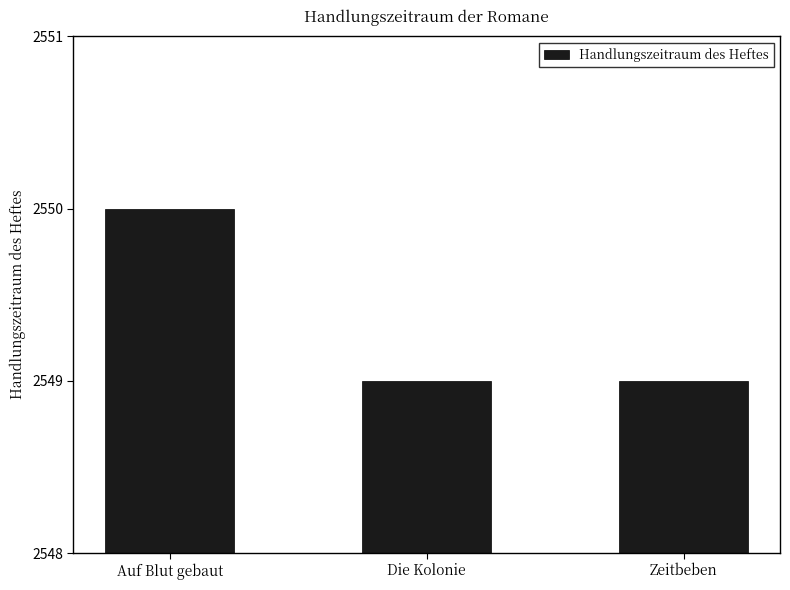

Read the value at Auf Blut gebaut.

2550